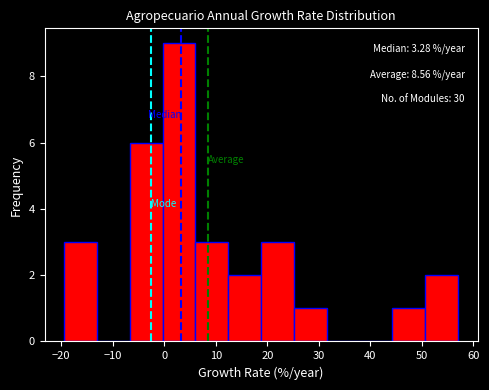

Over which range of the x-axis is the bar tallest?

0 to 6